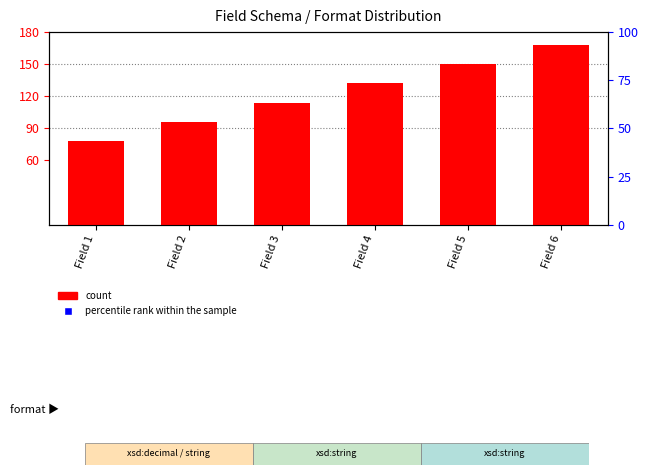

At which category is the sum across all series the highest?

Field 6